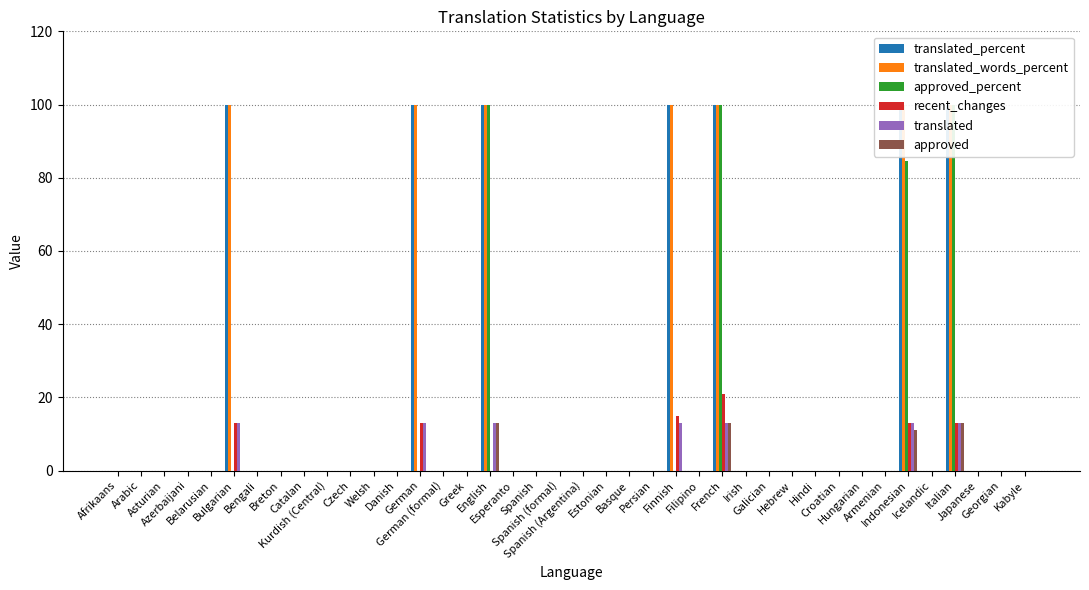

True or false: approved_percent has a value of 0.0 at Czech.

True